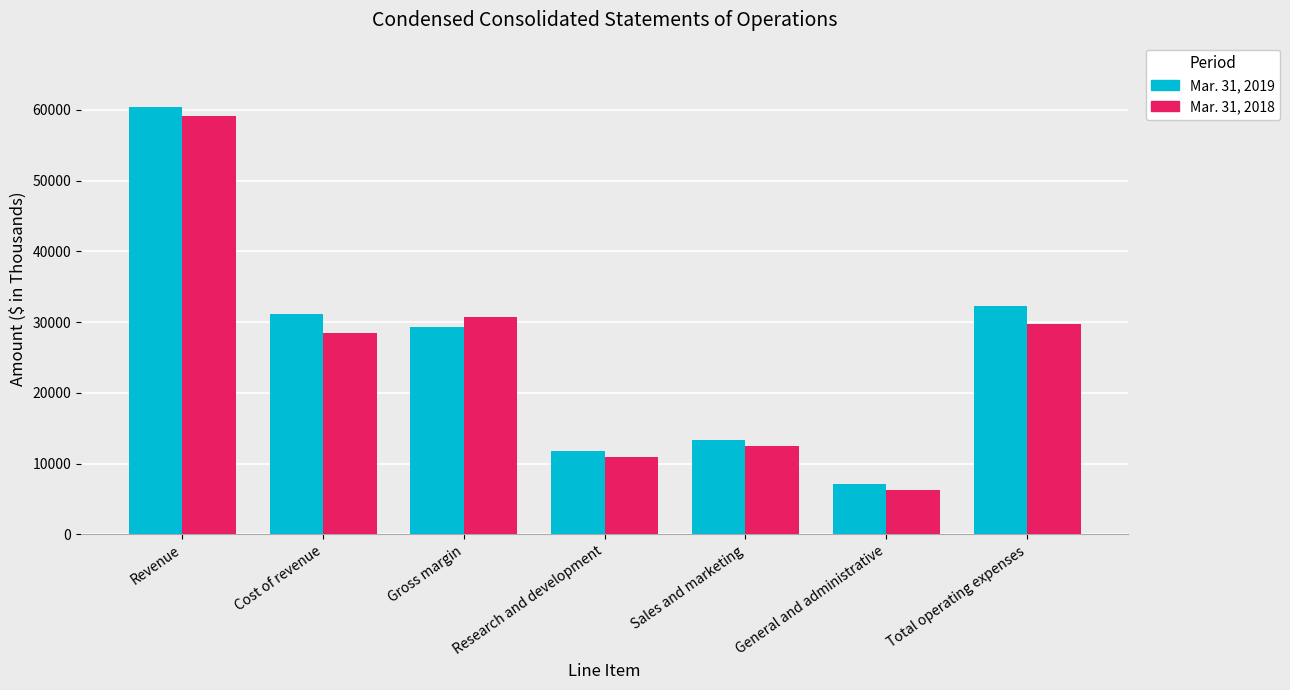

What is the approximate value of Mar. 31, 2018 at General and administrative, to the nearest 100?

6300